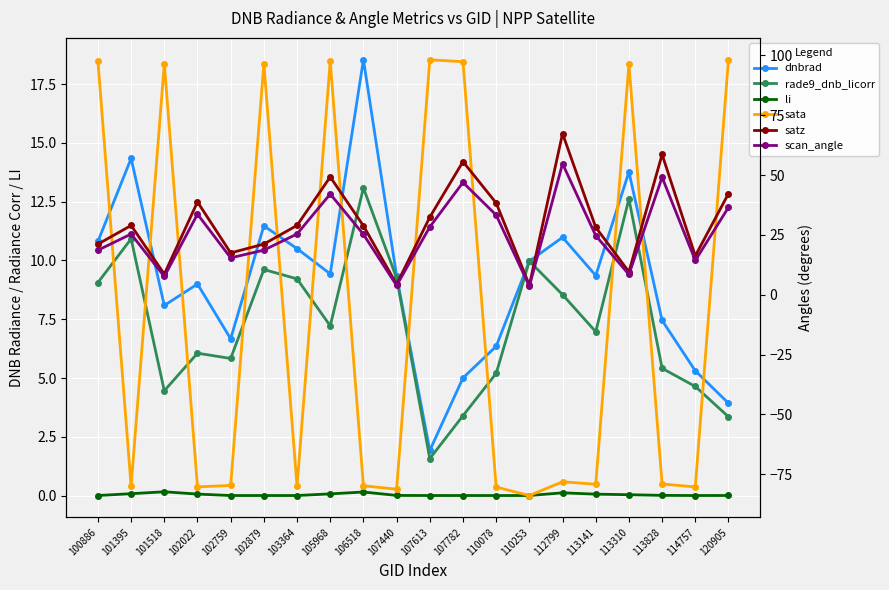

Reading right to left, transcribe all the data shown in this chart.

dnbrad: 120905=3.9	114757=5.3	113828=7.4	113310=13.8	113141=9.4	112799=11.0	110253=10.0	110078=6.3	107782=5.0	107613=1.9	107440=9.3	106518=18.5	105968=9.4	103364=10.5	102879=11.5	102759=6.7	102022=9.0	101518=8.1	101395=14.3	100886=10.8
rade9_dnb_licorr: 120905=3.3	114757=4.6	113828=5.4	113310=12.6	113141=7.0	112799=8.5	110253=10.0	110078=5.2	107782=3.4	107613=1.6	107440=9.3	106518=13.1	105968=7.2	103364=9.2	102879=9.6	102759=5.8	102022=6.1	101518=4.5	101395=10.9	100886=9.1
li: 120905=0.0	114757=0.0	113828=0.0	113310=0.0	113141=0.1	112799=0.1	110253=0.0	110078=0.0	107782=0.0	107613=0.0	107440=0.0	106518=0.1	105968=0.1	103364=0.0	102879=0.0	102759=0.0	102022=0.1	101518=0.2	101395=0.1	100886=0.0
sata: 120905=98.2	114757=-80.3	113828=-79.1	113310=96.4	113141=-79.2	112799=-78.2	110253=-83.9	110078=-80.4	107782=97.4	107613=98.2	107440=-81.3	106518=-79.8	105968=97.6	103364=-80.1	102879=96.6	102759=-79.7	102022=-80.3	101518=96.6	101395=-80.1	100886=97.6
satz: 120905=42.3	114757=16.2	113828=58.6	113310=9.6	113141=28.2	112799=67.4	110253=4.0	110078=38.3	107782=55.6	107613=32.4	107440=4.4	106518=28.8	105968=49.2	103364=29.0	102879=21.2	102759=17.5	102022=38.8	101518=8.6	101395=28.9	100886=21.1
scan_angle: 120905=36.5	114757=14.3	113828=49.1	113310=8.5	113141=24.7	112799=54.8	110253=3.6	110078=33.3	107782=46.9	107613=28.3	107440=3.9	106518=25.2	105968=42.1	103364=25.4	102879=18.6	102759=15.4	102022=33.7	101518=7.6	101395=25.4	100886=18.6